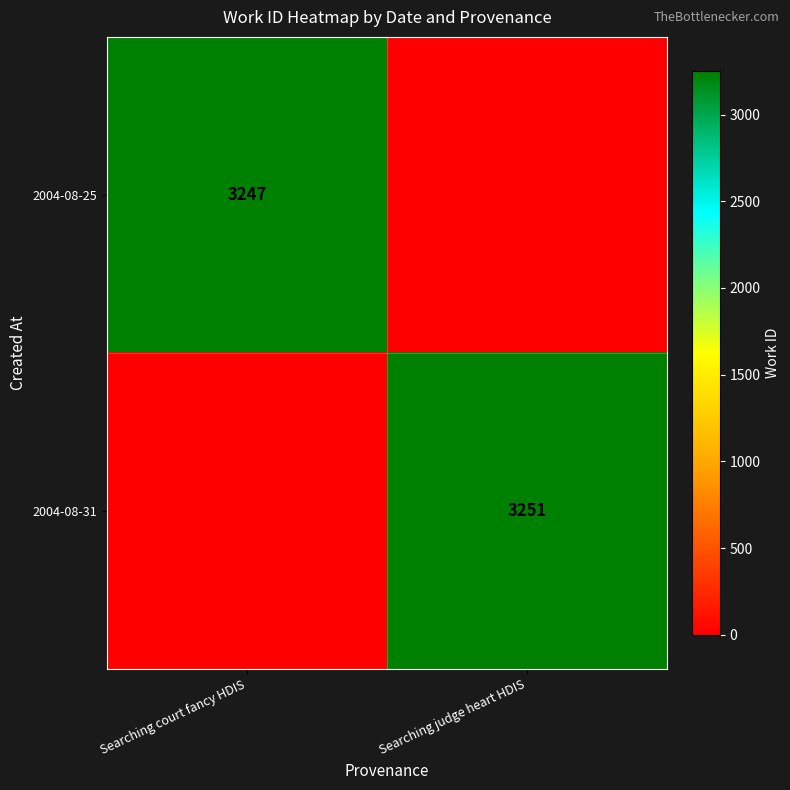

How many distinct data groups are displayed?

2